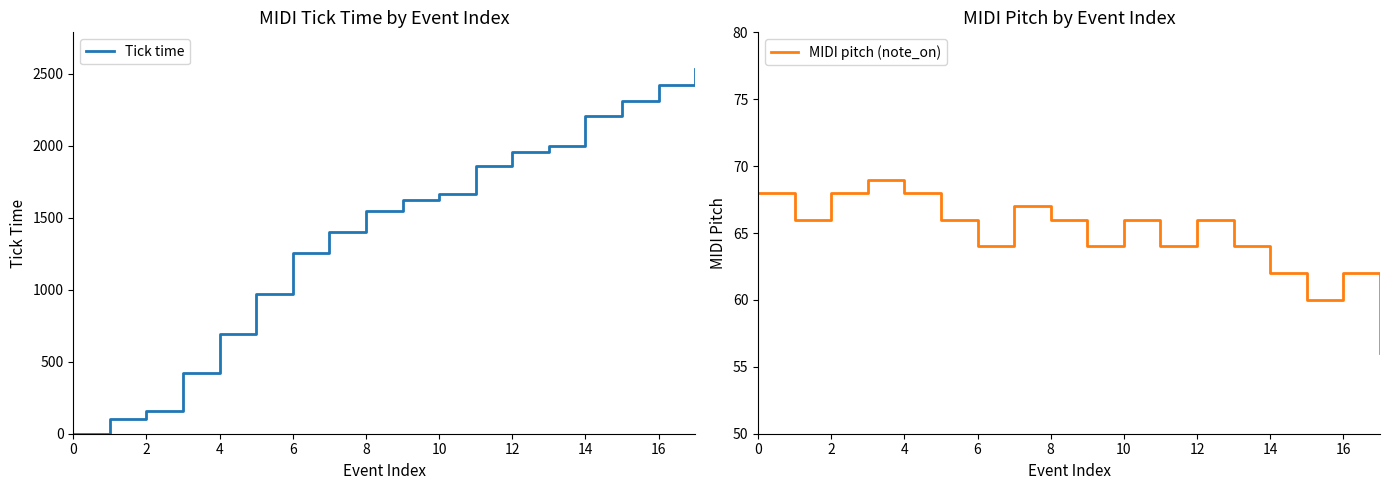

What is the difference between the maximum and minimum values in the MIDI pitch (note_on) series?

13